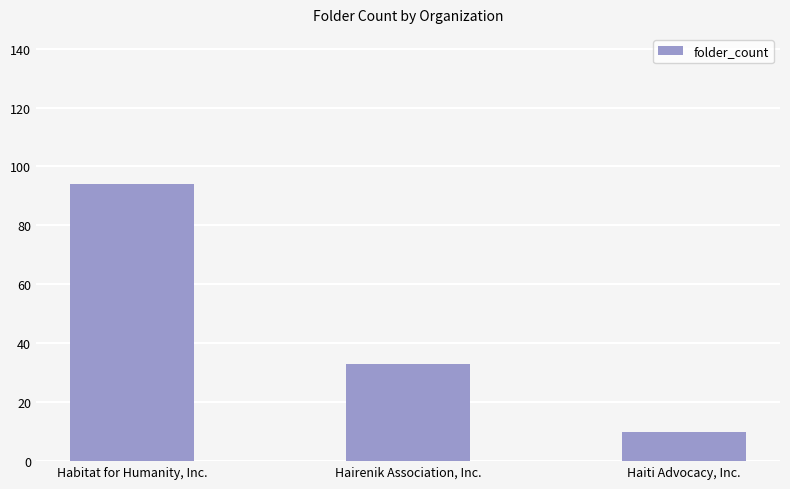

How many distinct data groups are displayed?

1